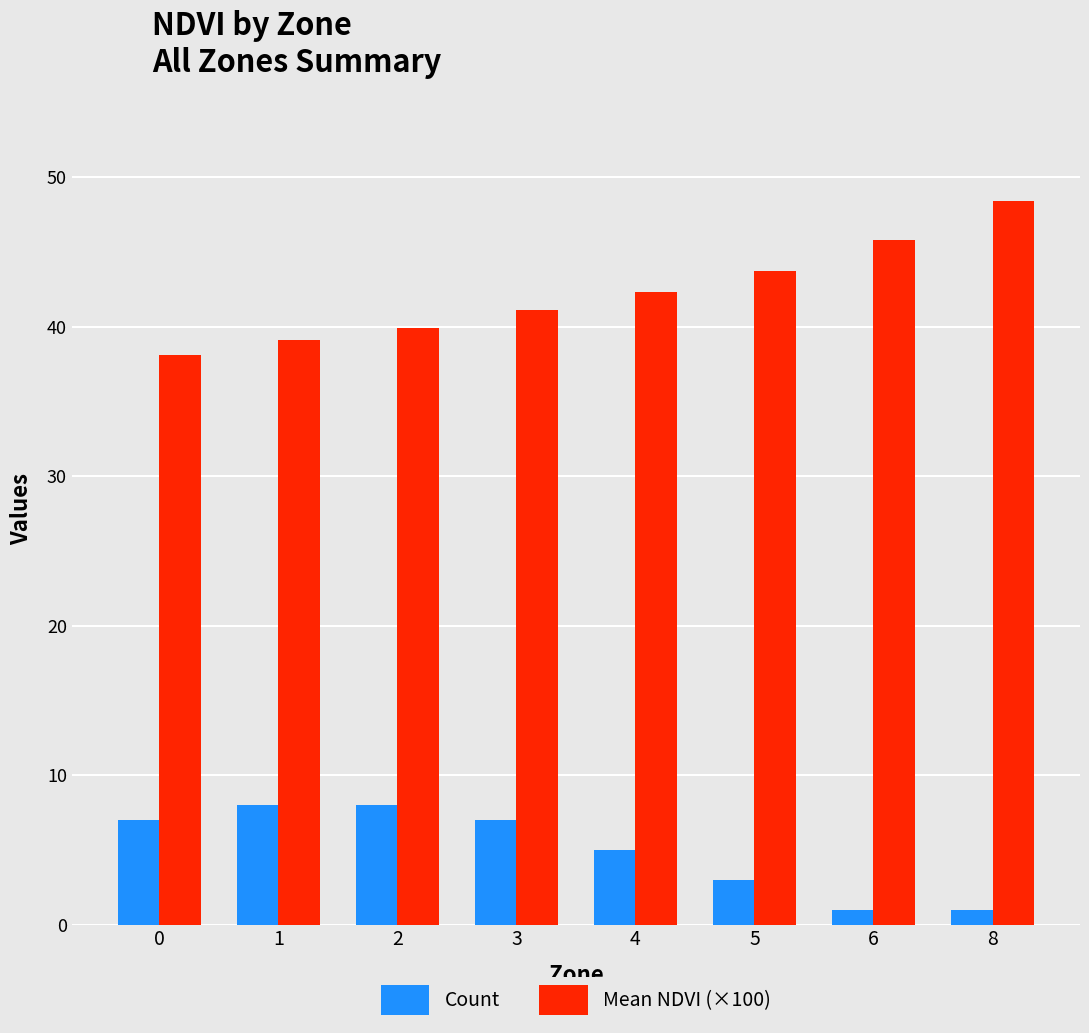

How many series are shown in this chart?

2